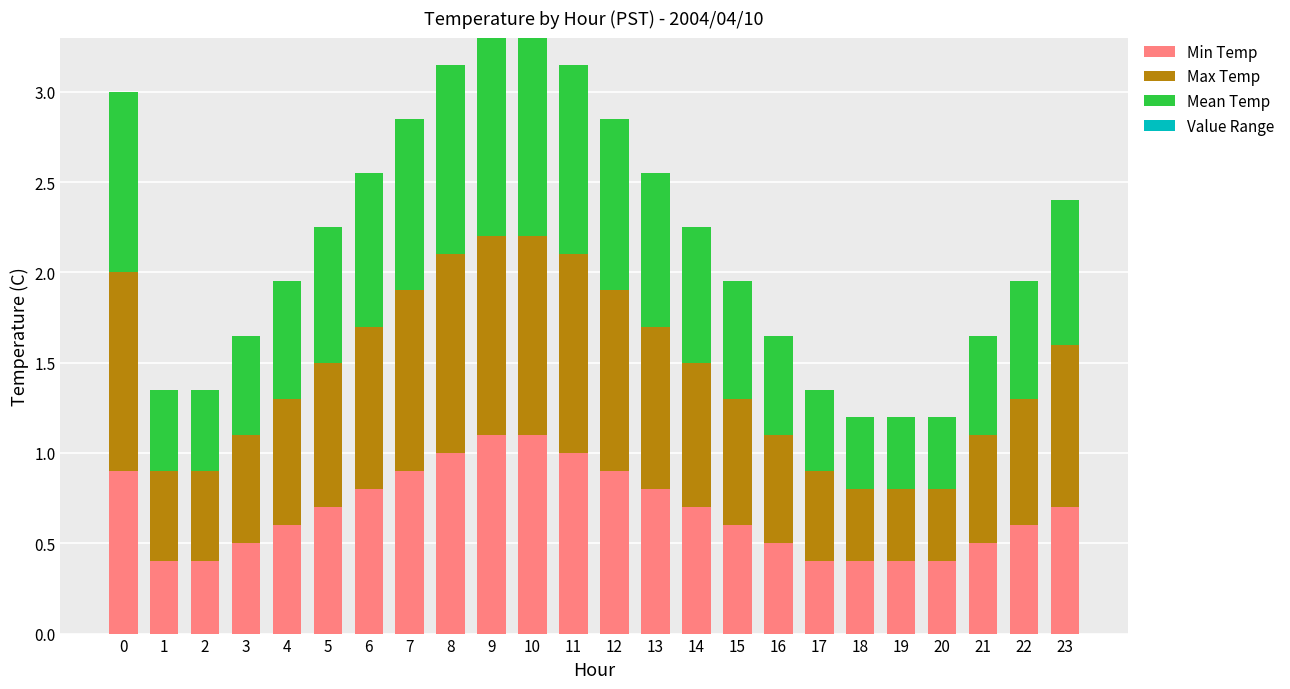

The Min Temp series shows 0.2 at 2. True or false?

False